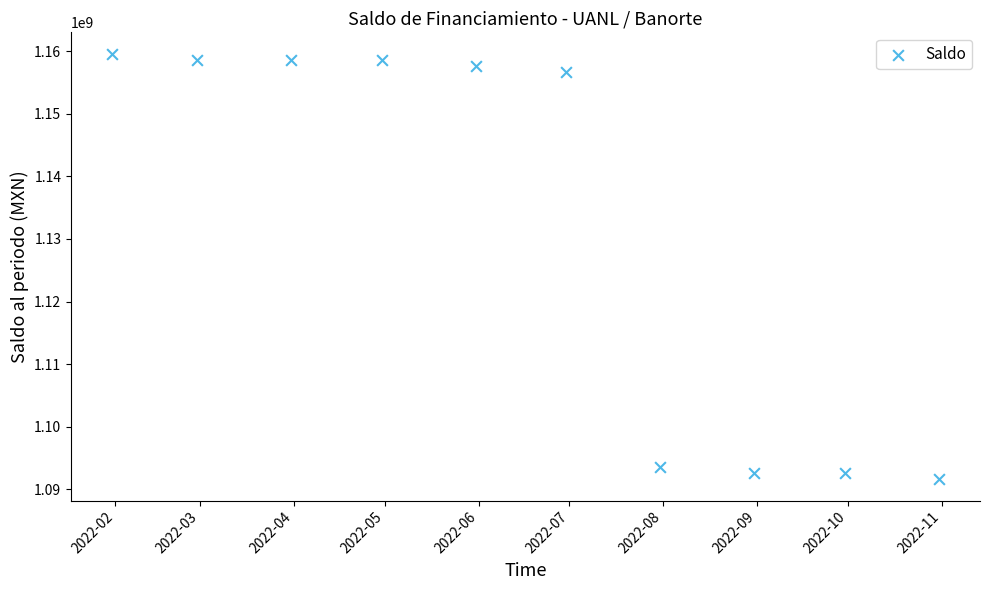

What Y value in the scatter plot is closest to 1125600000?

1156600000